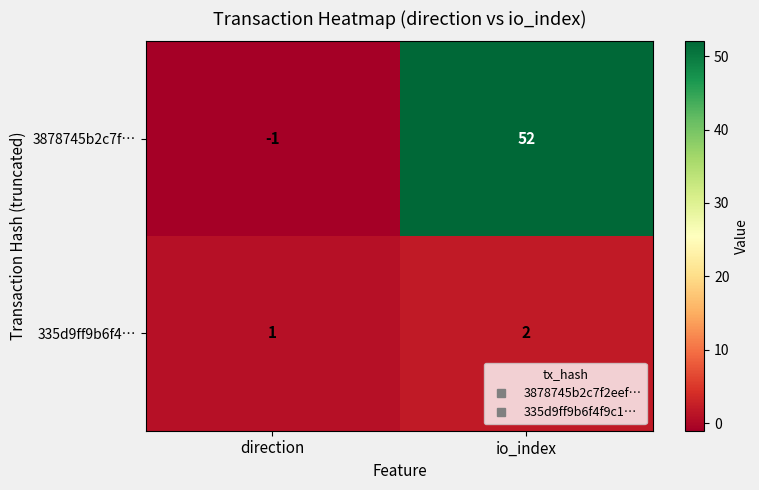

Which series changed the most between direction and io_index?

3878745b2c7f…